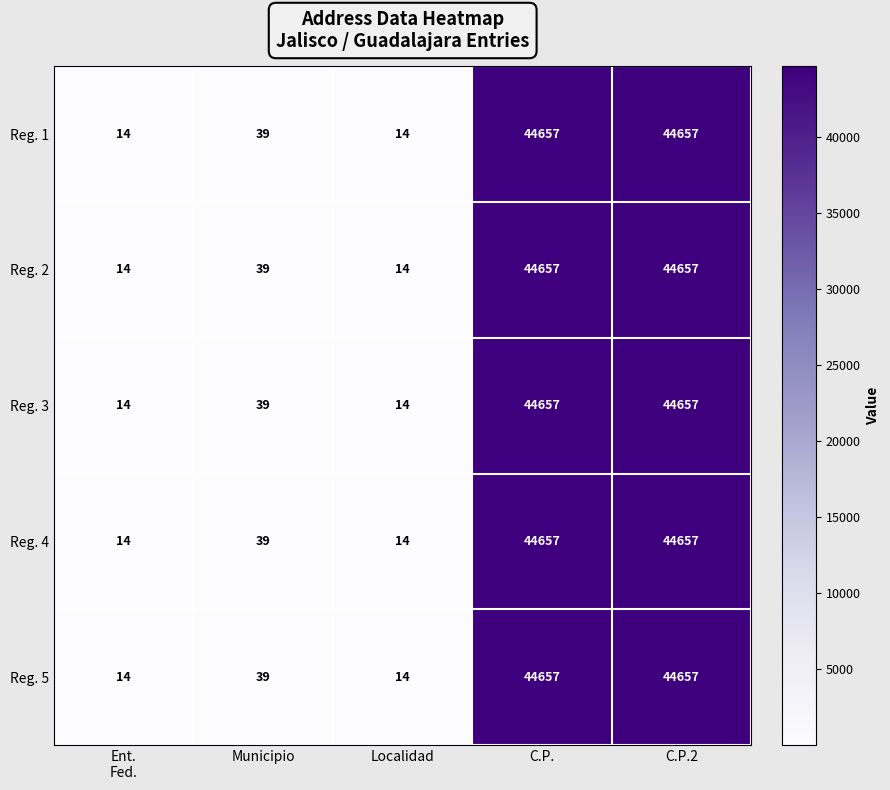

At how many categories does at least one series exceed 7983?

2